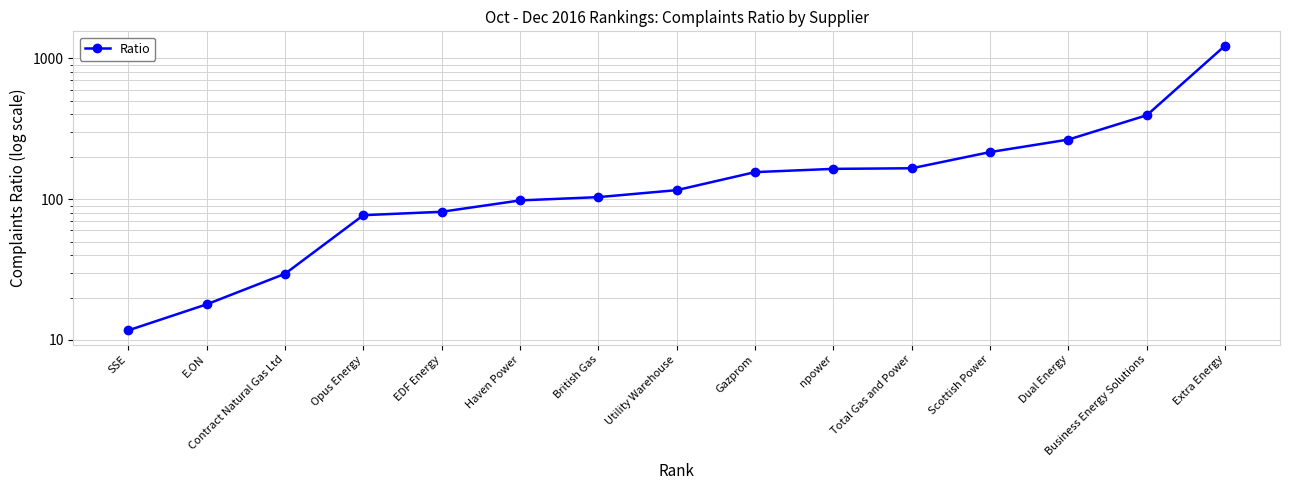

What is the label of the 1st point from the left?

SSE